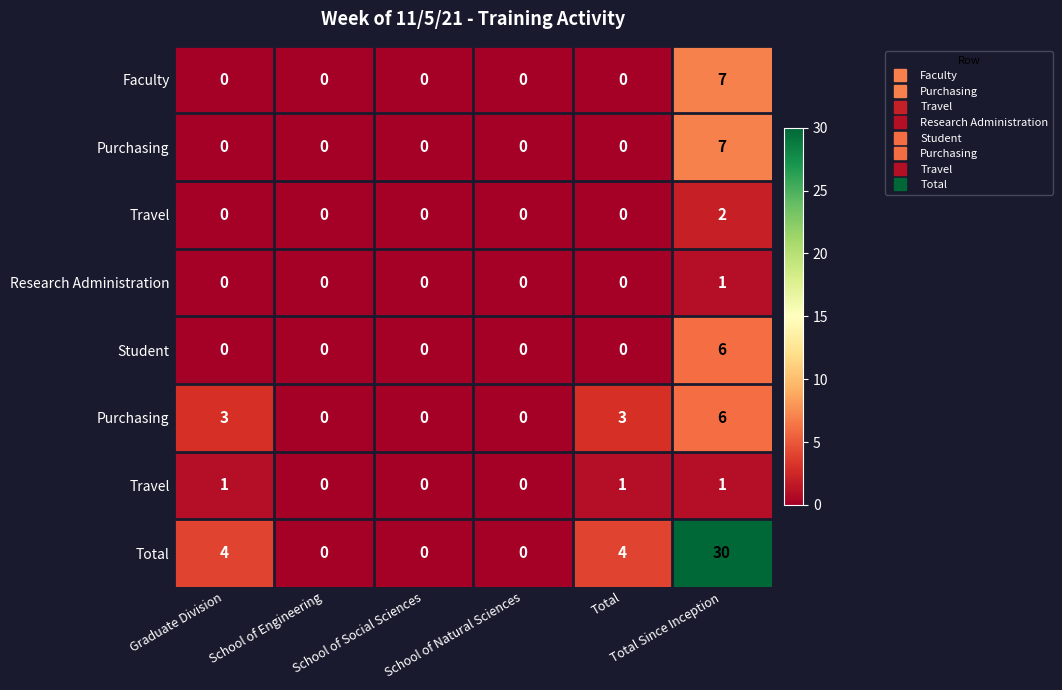

Count the number of data series in this chart.

8